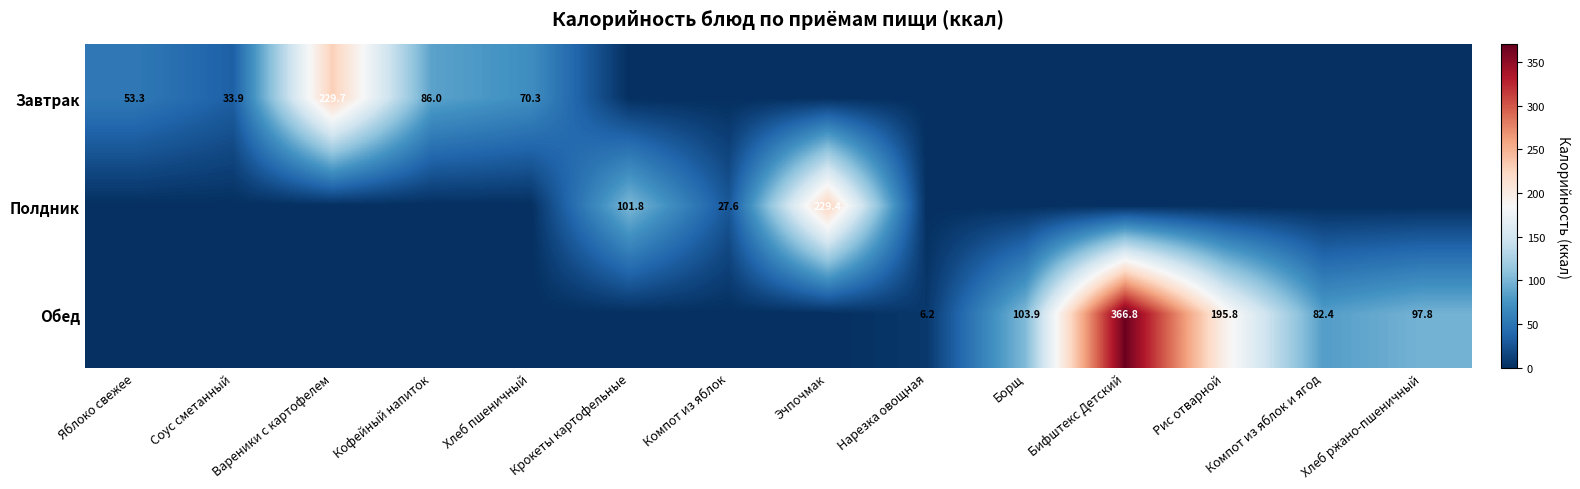

The value of Полдник at Компот из яблок is 27.6. True or false?

True